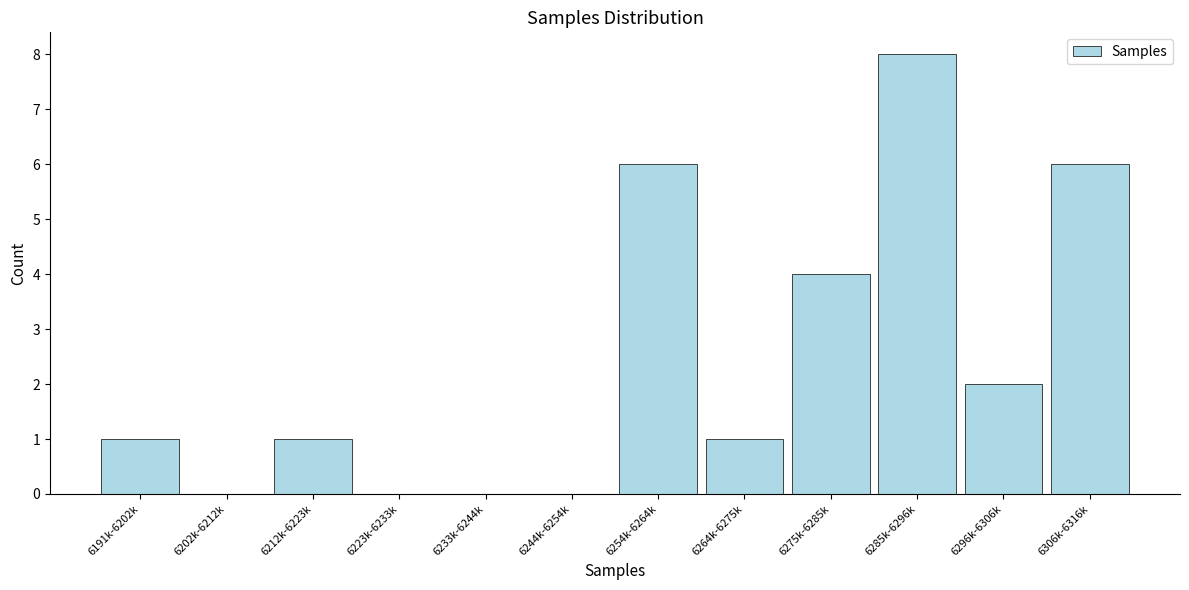

Reading left to right, what are all the values shown in this chart?

6191k-6202k=1	6202k-6212k=0	6212k-6223k=1	6223k-6233k=0	6233k-6244k=0	6244k-6254k=0	6254k-6264k=6	6264k-6275k=1	6275k-6285k=4	6285k-6296k=8	6296k-6306k=2	6306k-6316k=6